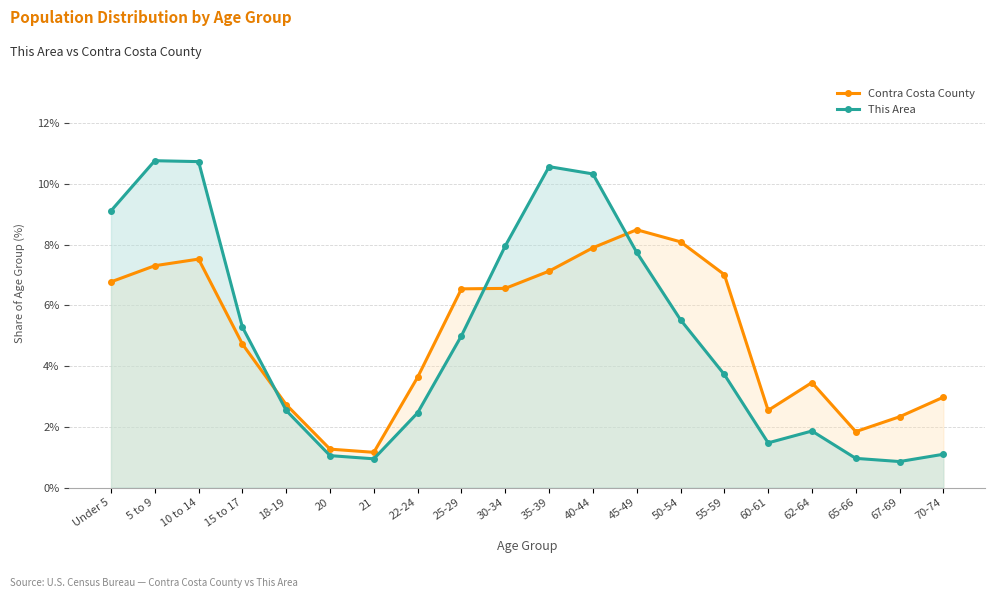

At which category does the chart reach its peak across all series?

5 to 9